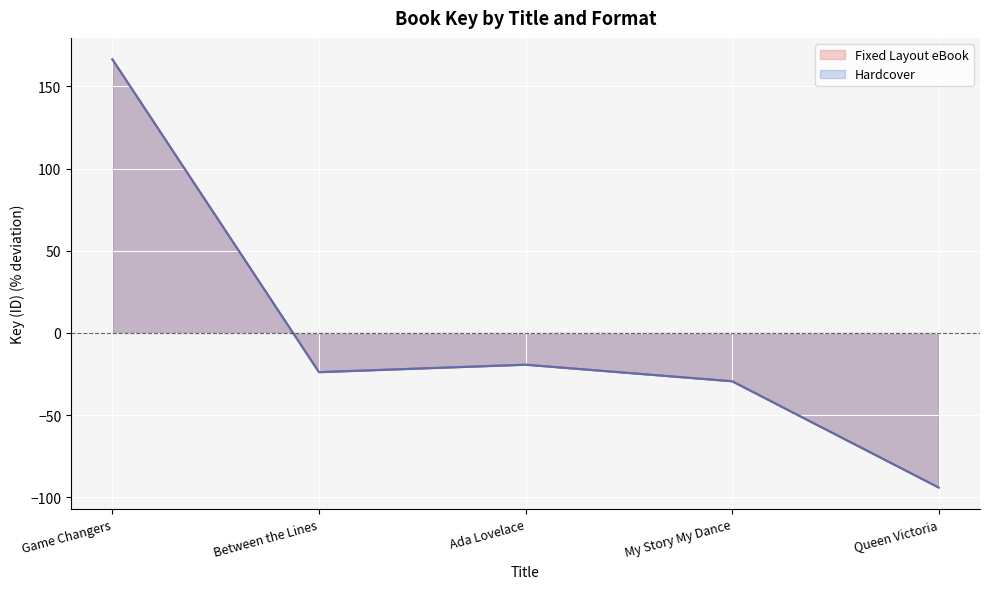

How many lines are shown in the chart?

2